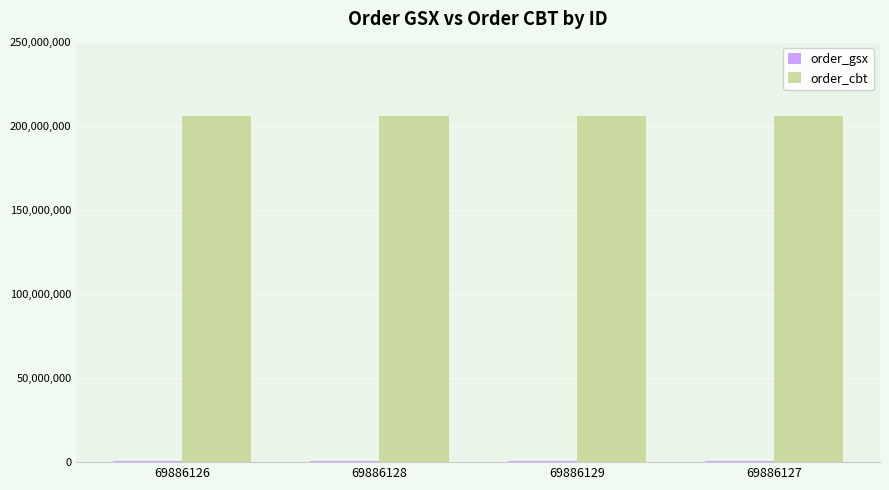

What is the greatest value displayed?

205824623